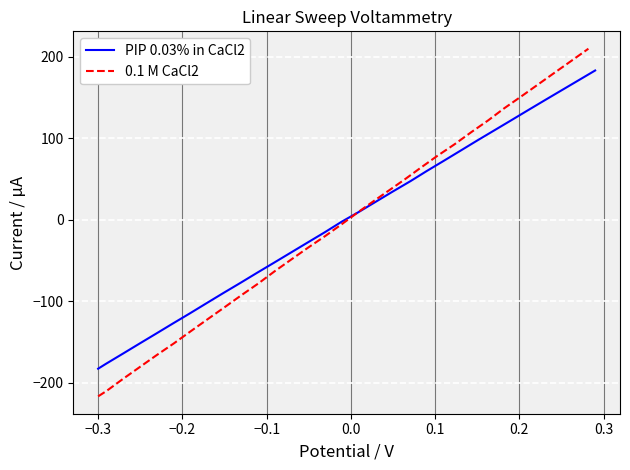

What is the highest value of the PIP 0.03% in CaCl2 series?

183.1